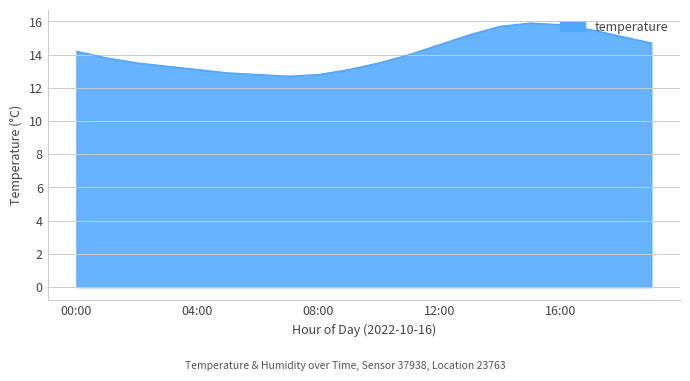

What is the greatest value displayed?

15.9